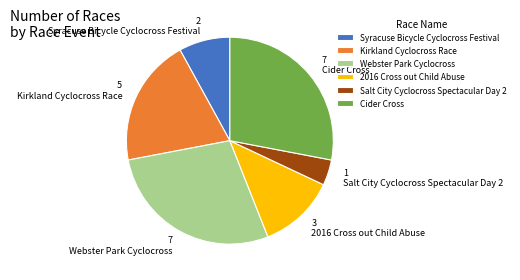

Is it true that Salt City Cyclocross Spectacular Day 2 is 4% of the pie?

True